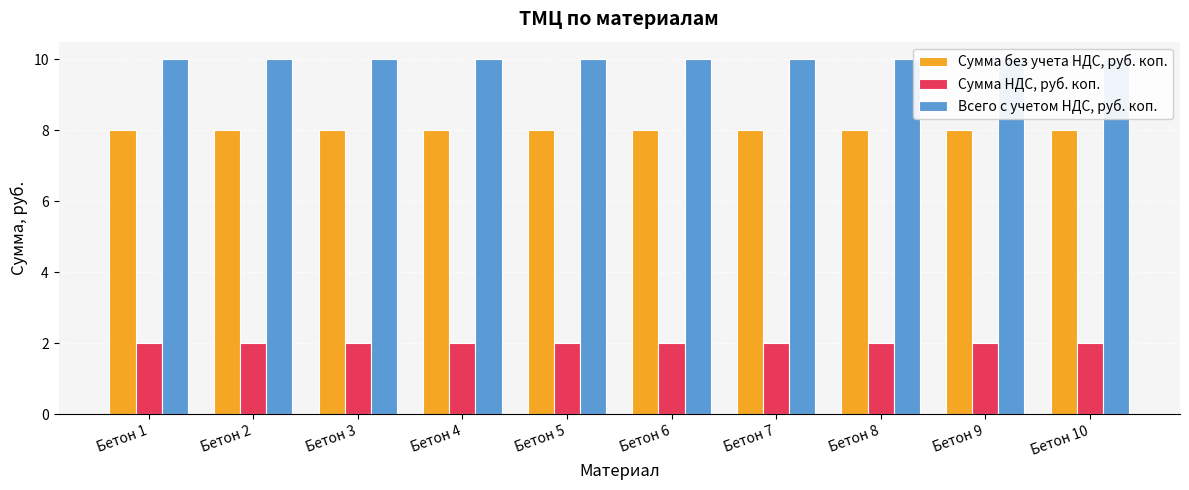

At which label does Сумма НДС, руб. коп. reach its minimum?

Бетон 1